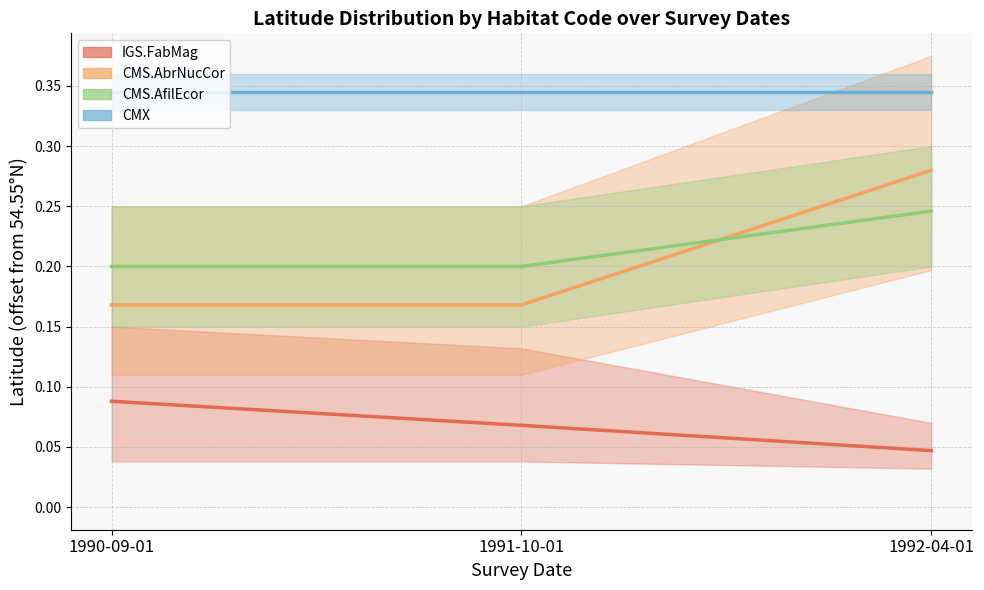

Which label corresponds to the smallest value in the chart?

1992-04-01